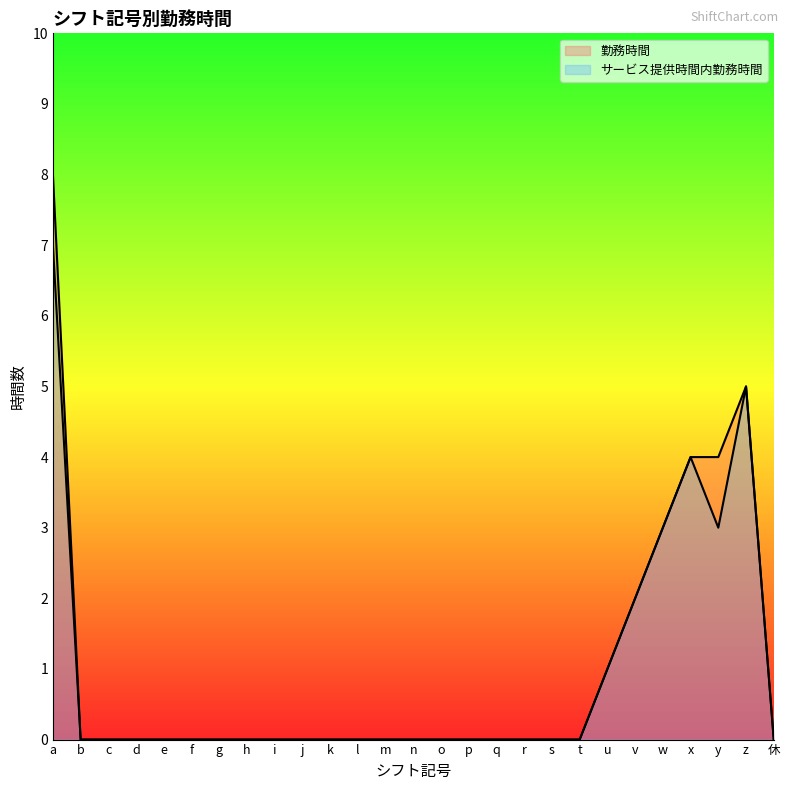

What is the sum of all 勤務時間 values?

27